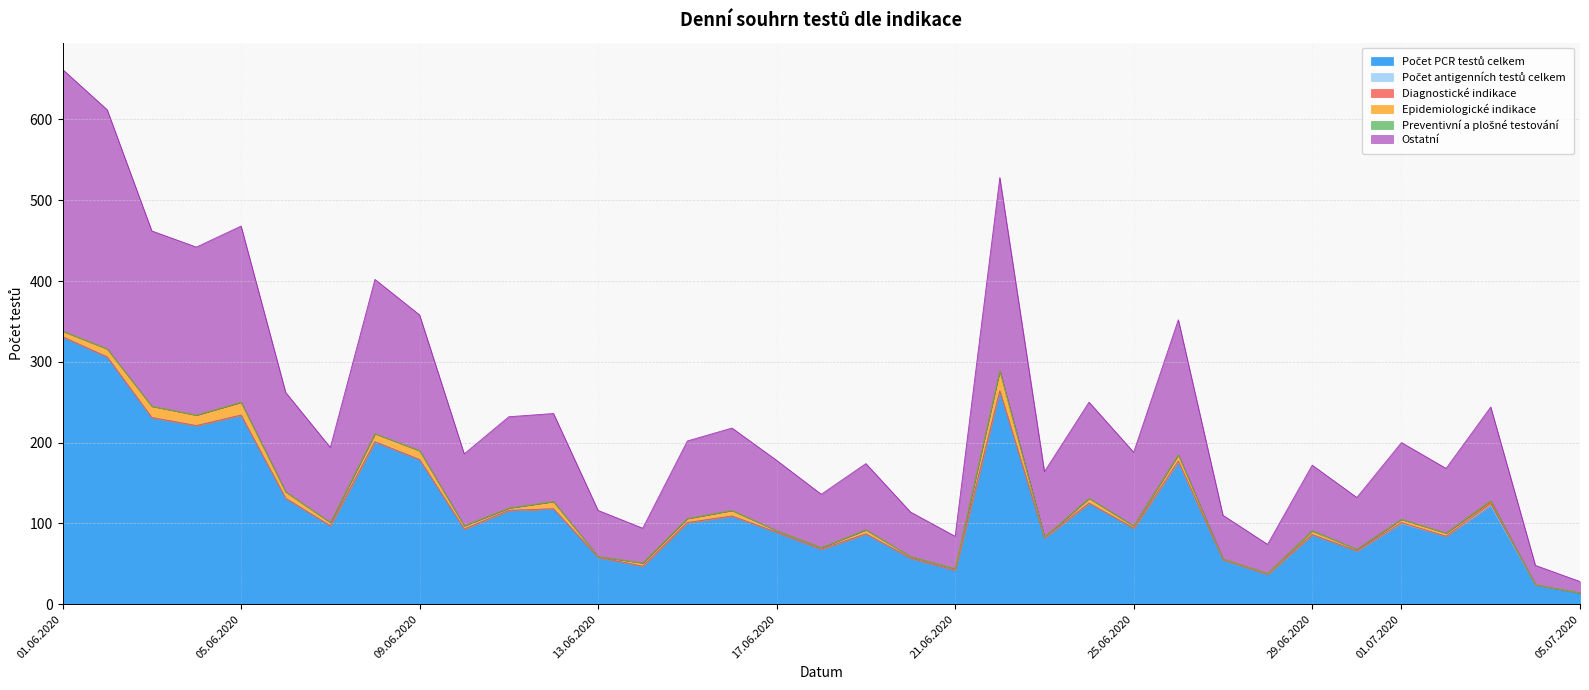

Does the chart display data point markers on the line(s)?

No